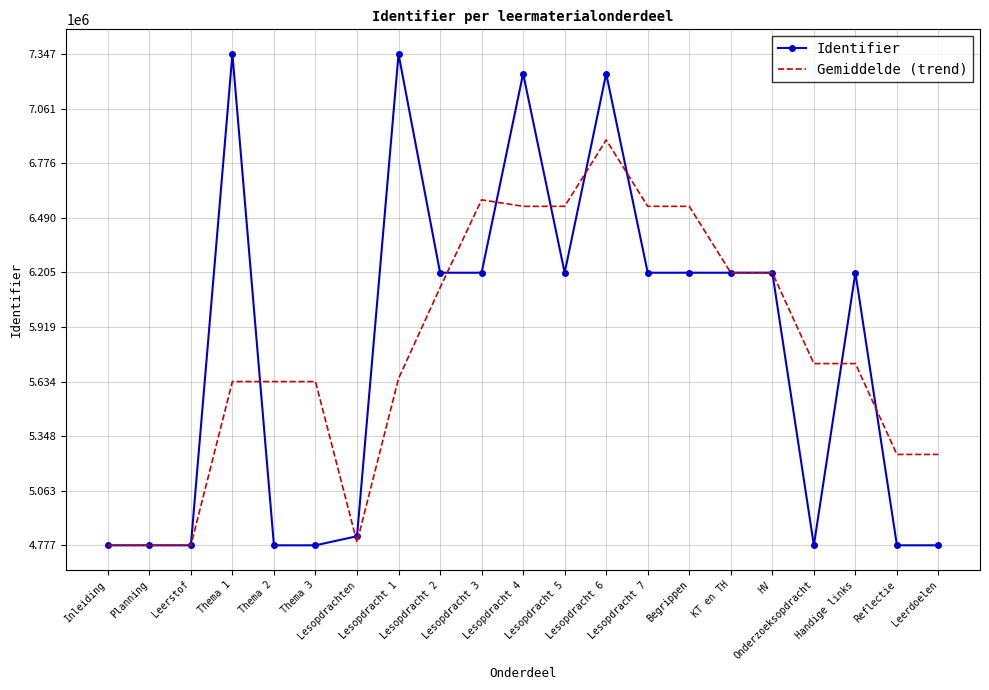

At Lesopdracht 5, list the series in order from smallest to largest.

Identifier, Gemiddelde (trend)